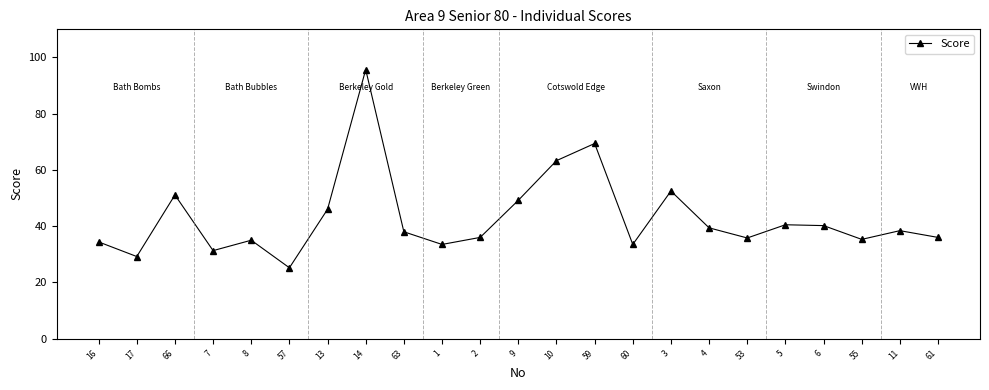

What is the sum of all values?

988.9